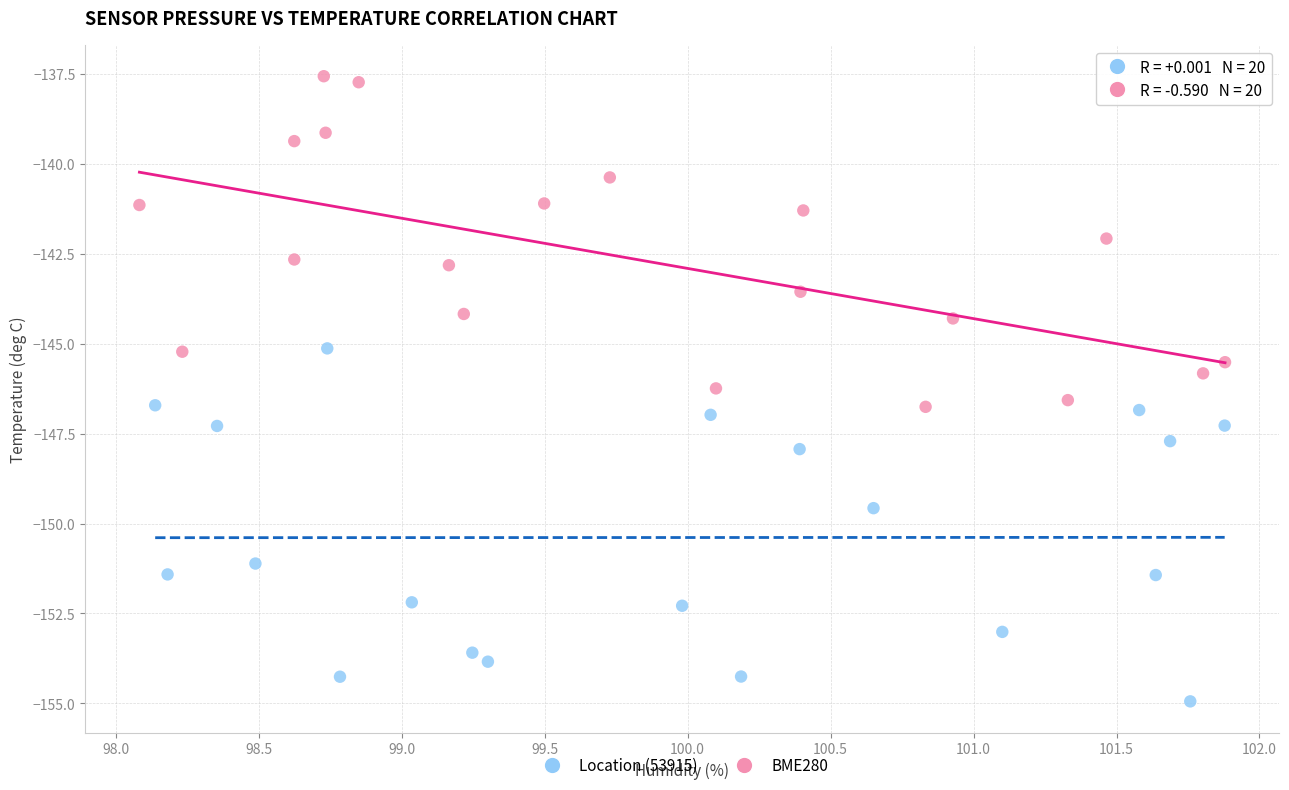

Which series contains the lowest Y value?

Location (53915)